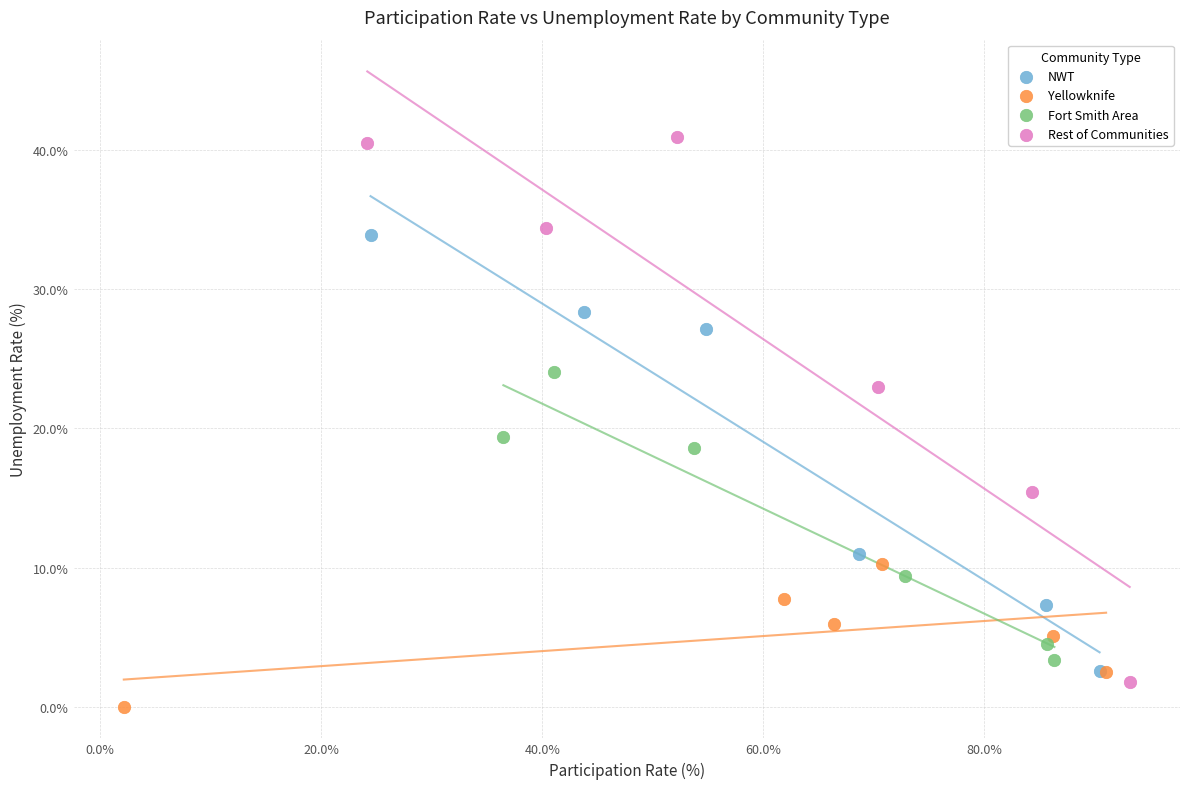

Which series contains the highest Y value?

Rest of Communities